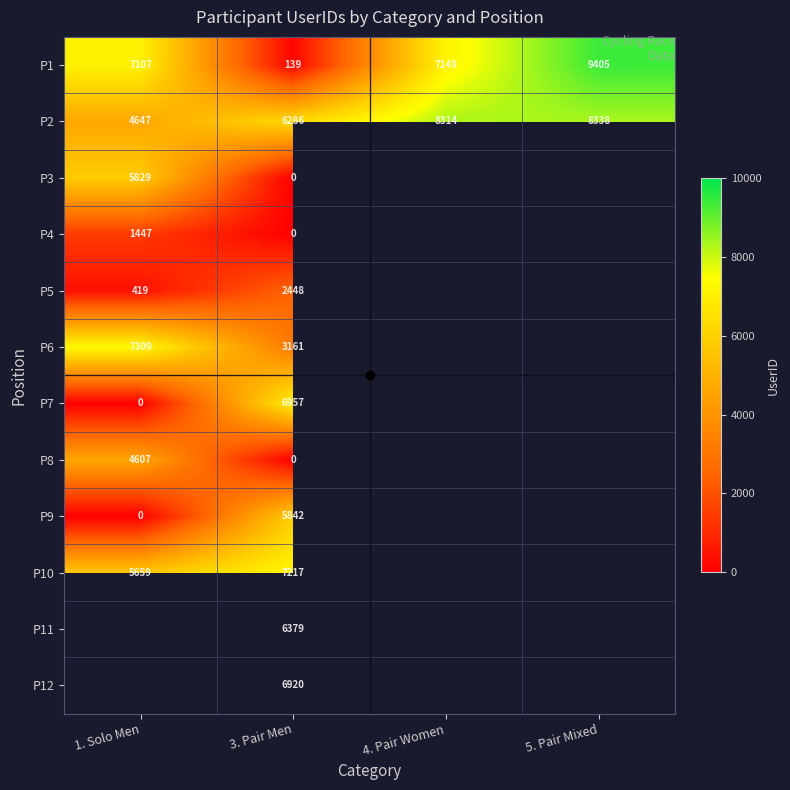

Is it true that P10 equals 10341 at 3. Pair Men?

False